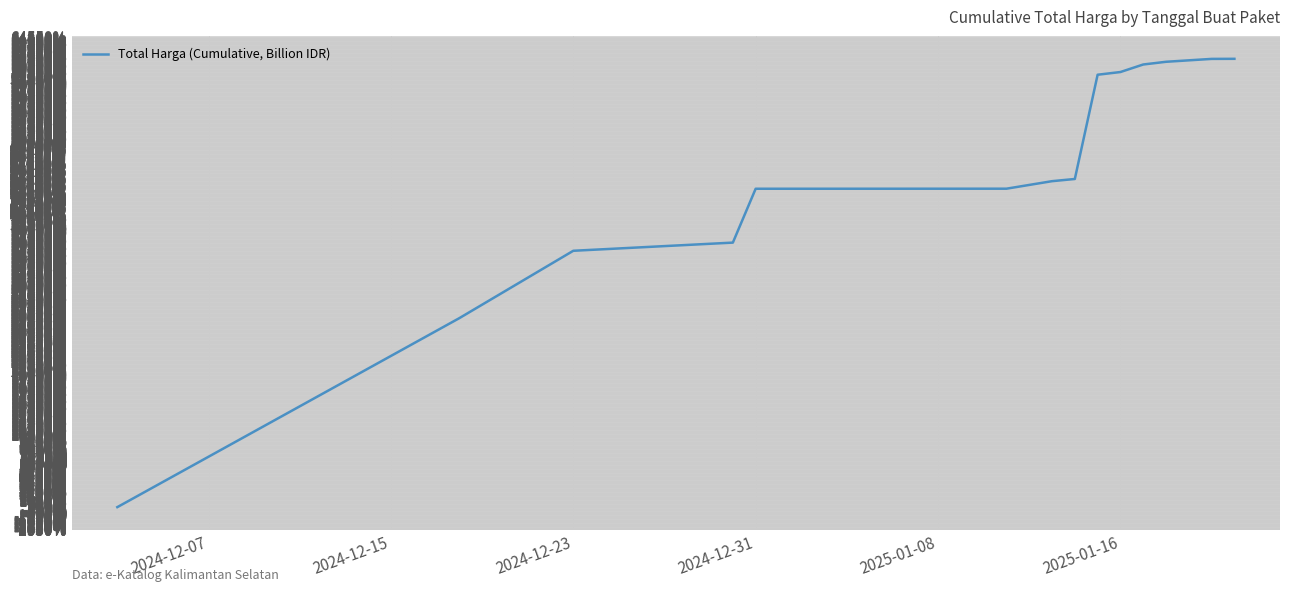

What is the maximum value shown in the chart?

61477.5